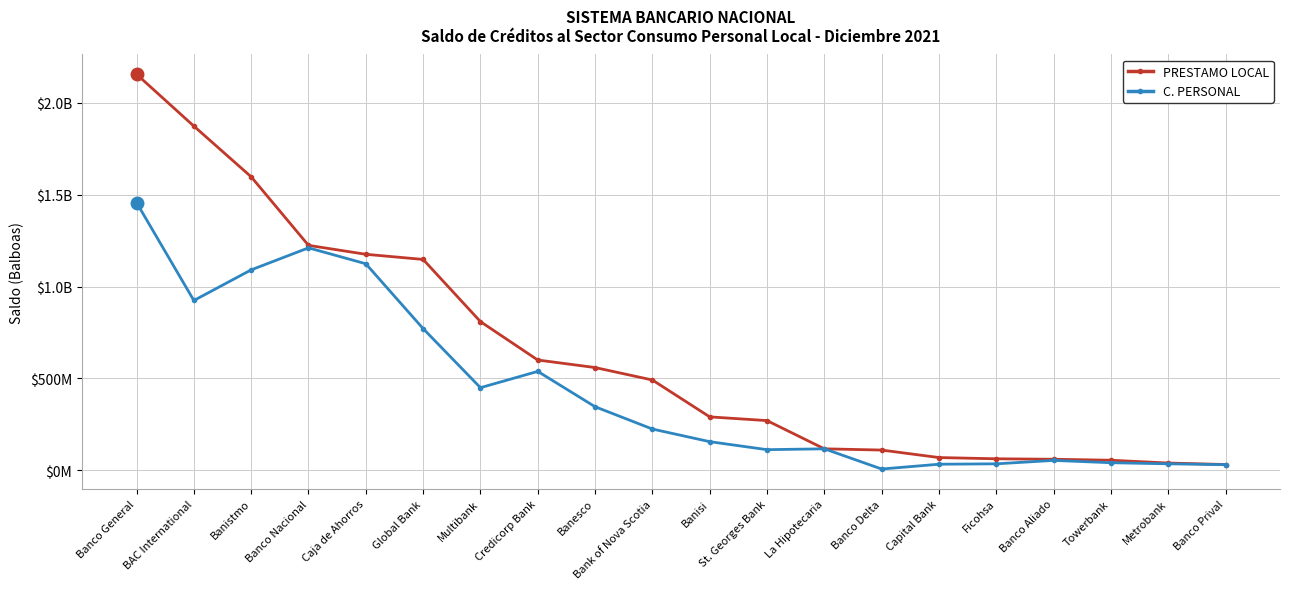

What are all the series names shown in the legend?

PRESTAMO LOCAL, C. PERSONAL